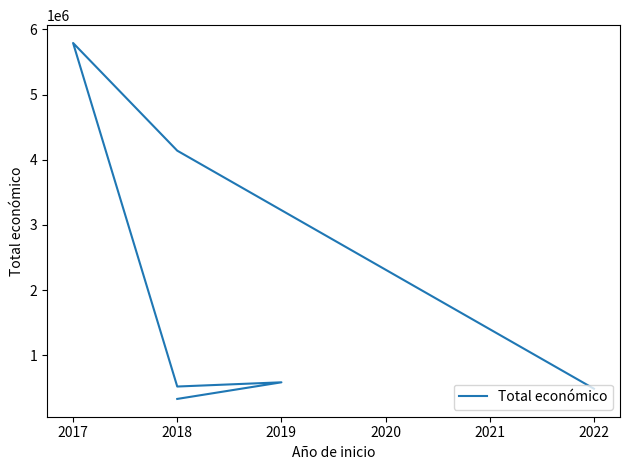

What is the greatest value displayed?

5790993